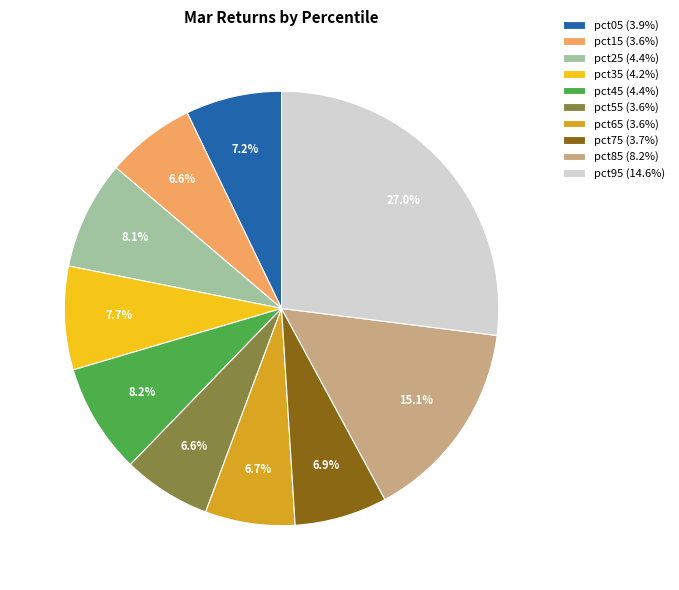

Is pct95 the majority of the pie?

No